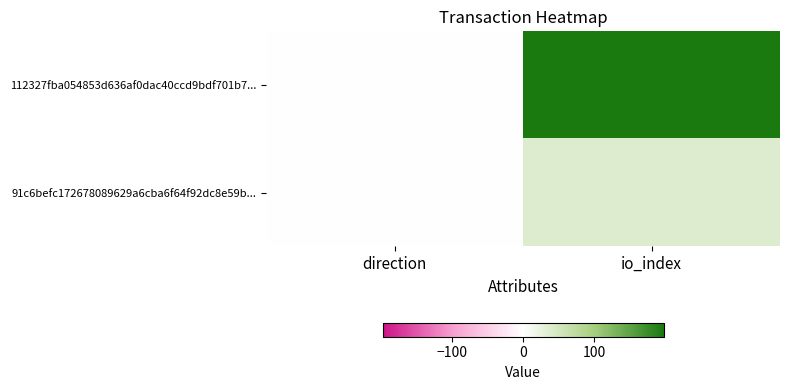

How many data points does each series have?

2